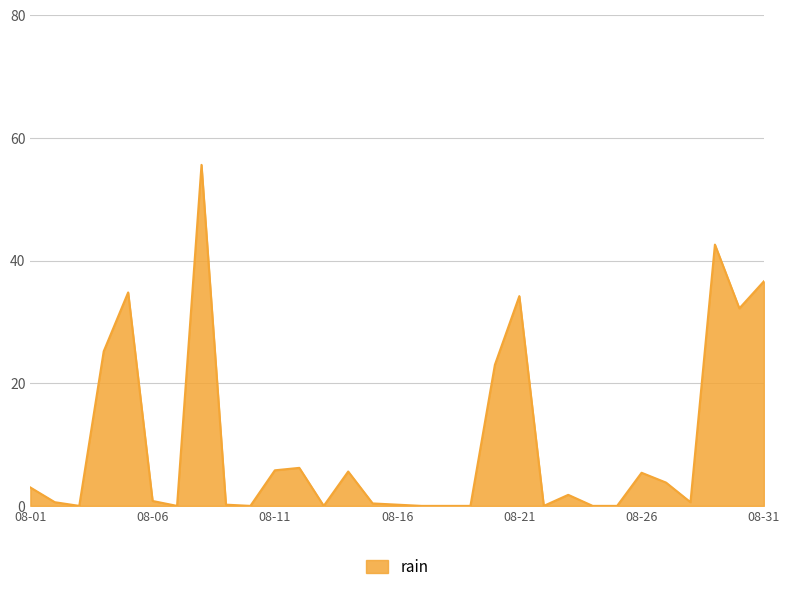

What is the difference between the maximum and minimum values?

55.6